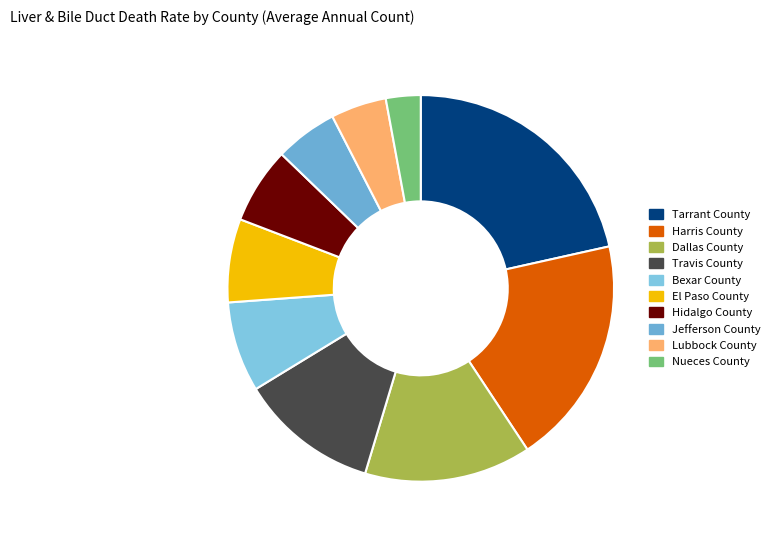

How many slices are in this pie chart?

10